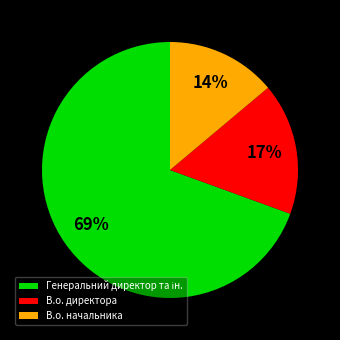

What is the ratio of the value at В.о. начальника to the value at В.о. директора?

0.8